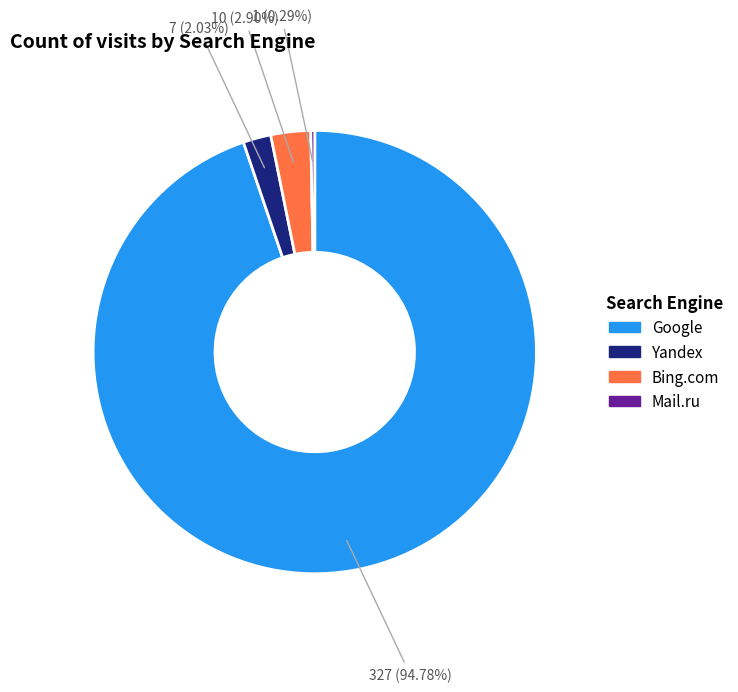

Is there any slice that represents more than half of the pie?

Yes